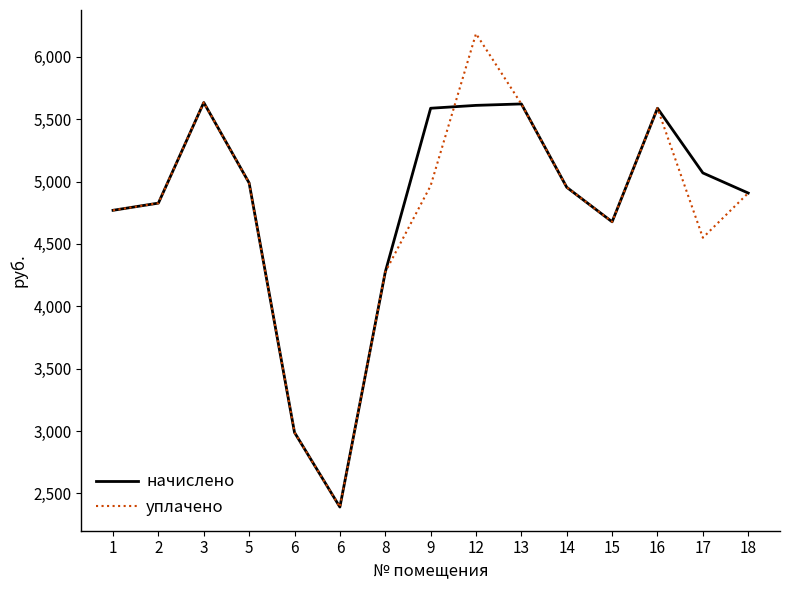

What are all the series names shown in the legend?

начислено, уплачено